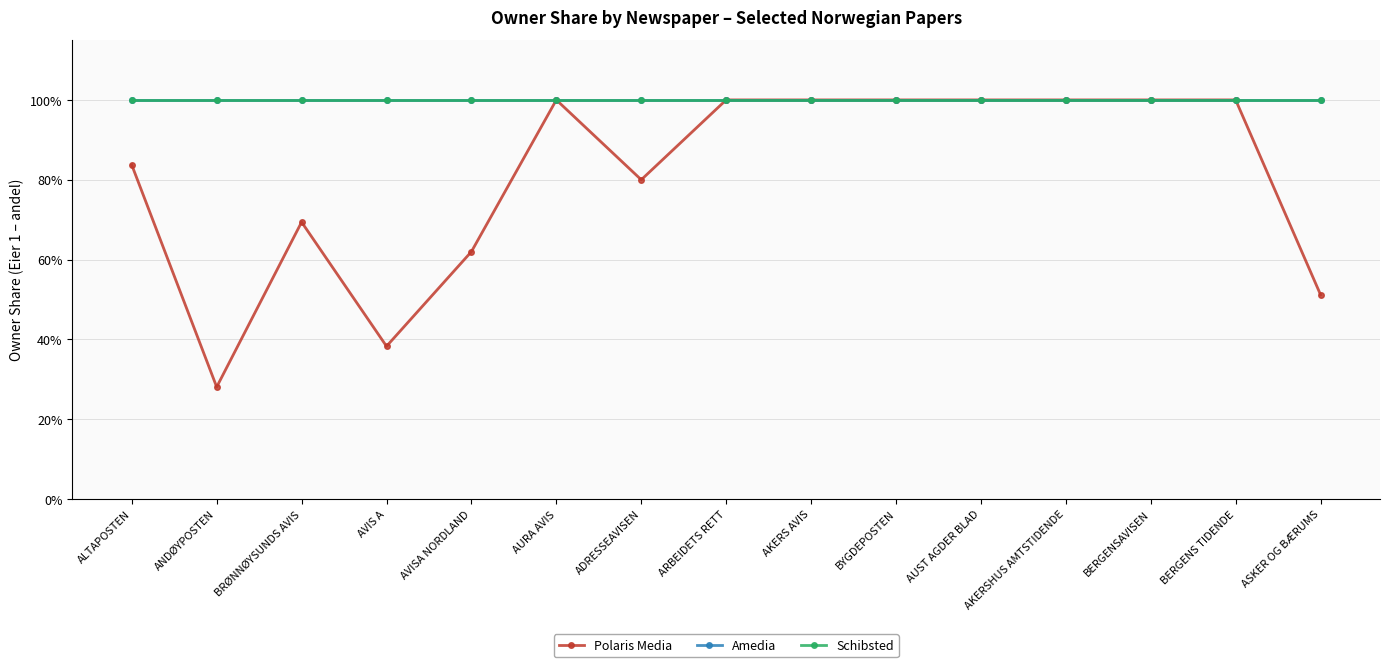

True or false: Amedia and Schibsted intersect in this chart.

False